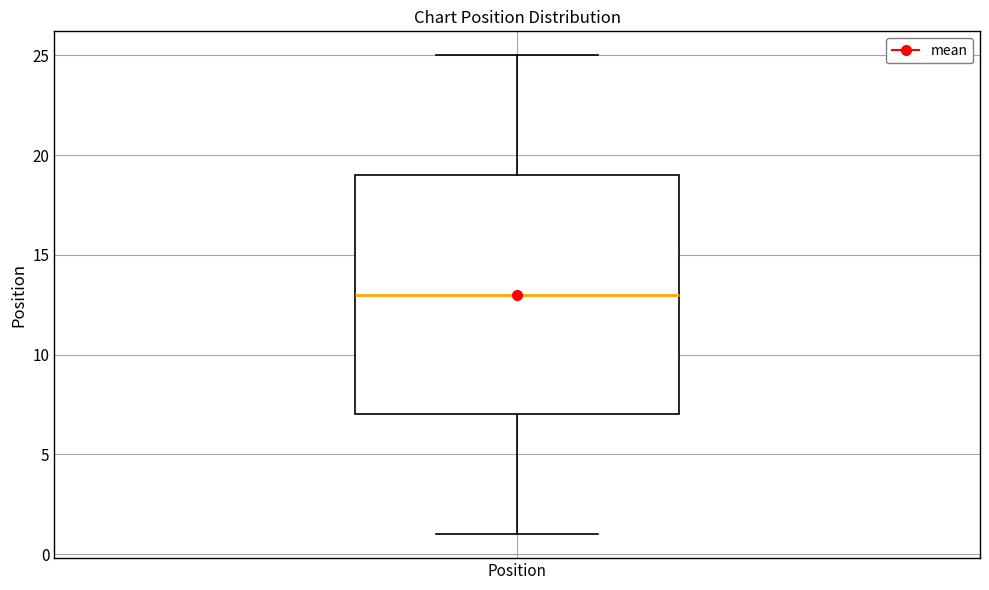

Transcribe this box plot: give where the median line is, the range the box spans, and where the two whiskers end, as read against the y-axis. The values are not printed on the chart, so give them approximately, as read against the axis.

median 13, box 7 to 19, whiskers 1 to 25